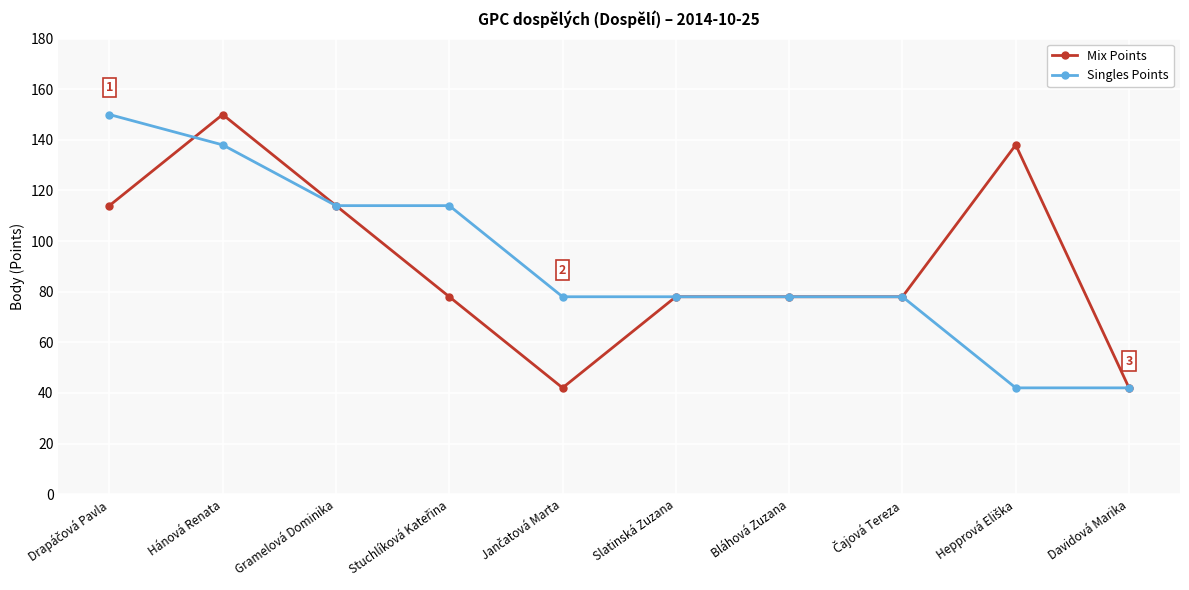

Which series changed the most between Hánová Renata and Davidová Marika?

Mix Points